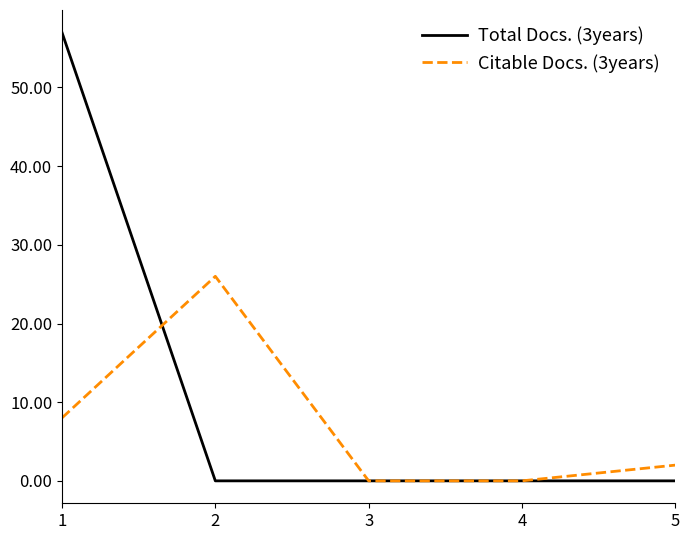

At 2, list the series in order from largest to smallest.

Citable Docs. (3years), Total Docs. (3years)